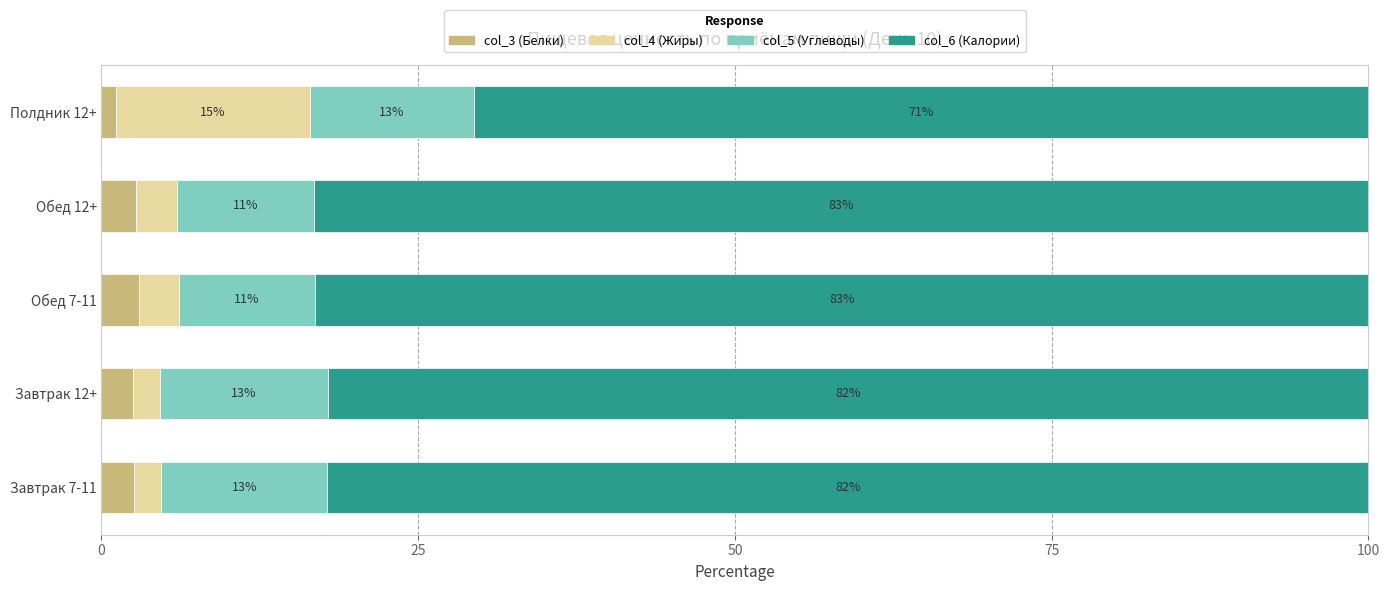

What is the maximum value for col_3 (Белки)?

3.0